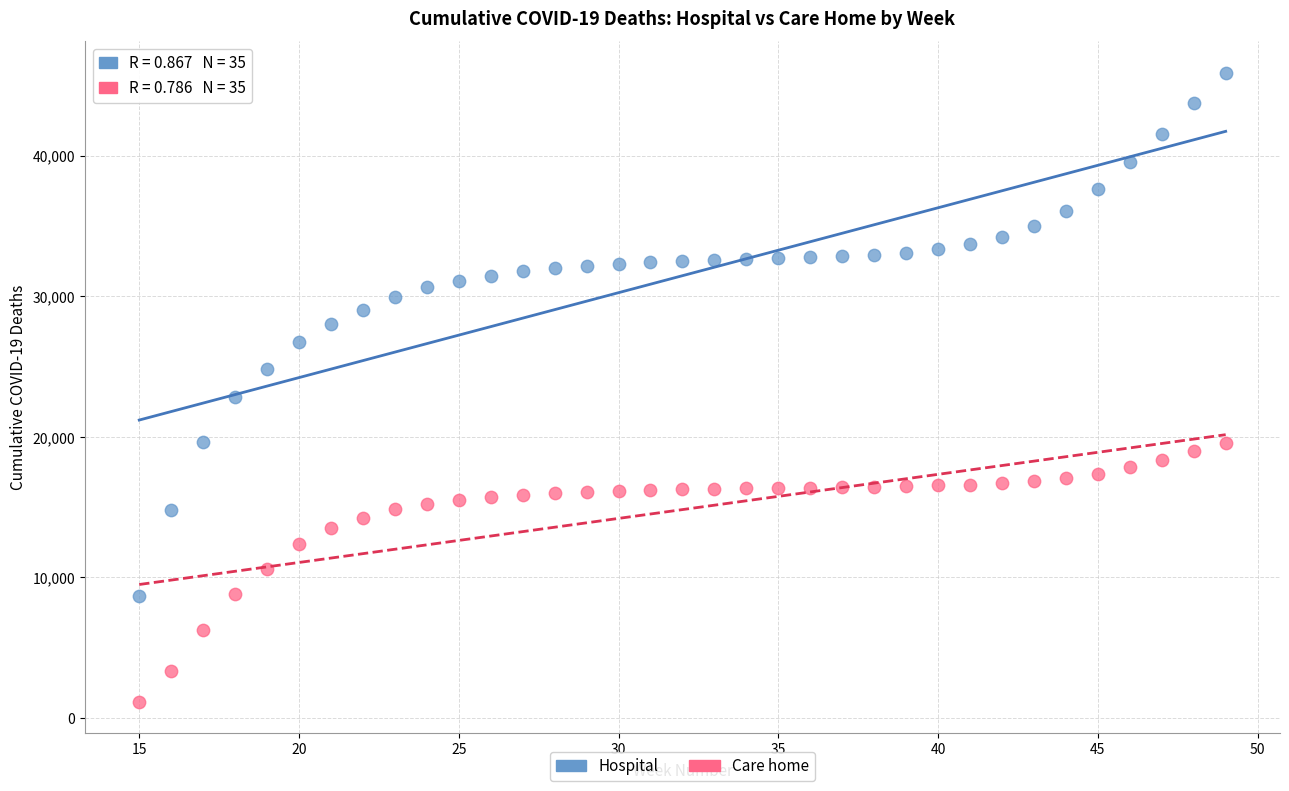

Across all data points, what is the range of X values (max minus min)?

34